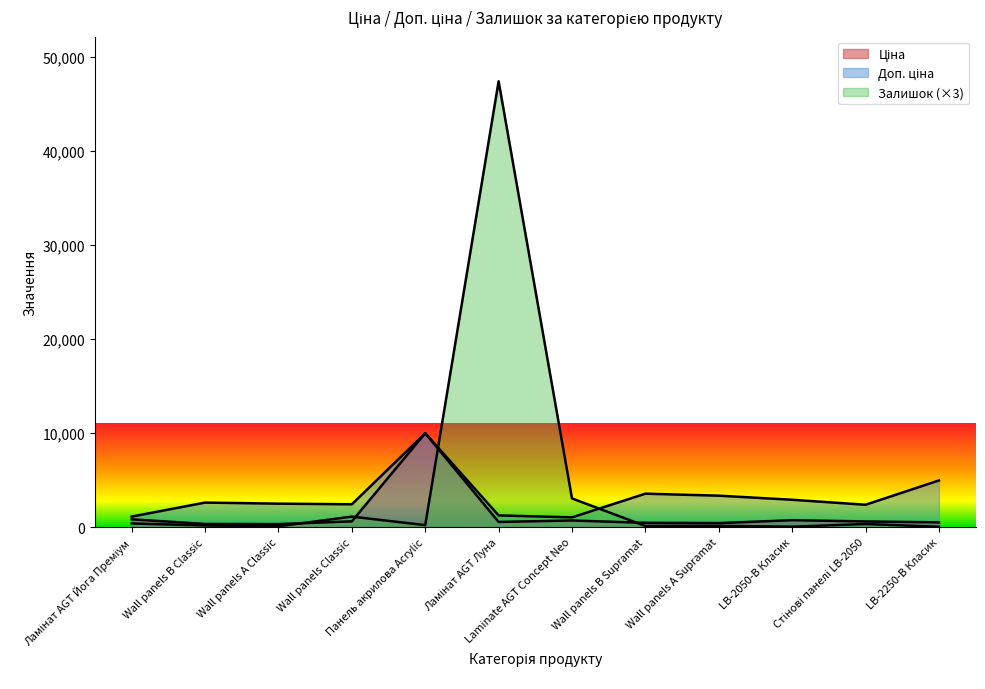

Which category has the highest value across all series?

Ламінат AGT Луна